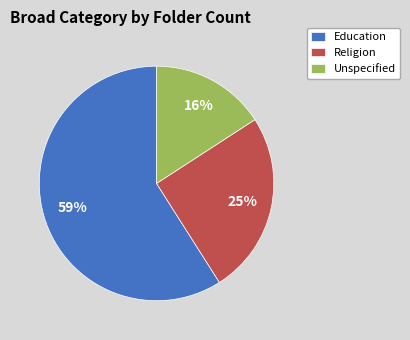

What is the ratio of the value at Unspecified to the value at Education?

0.3